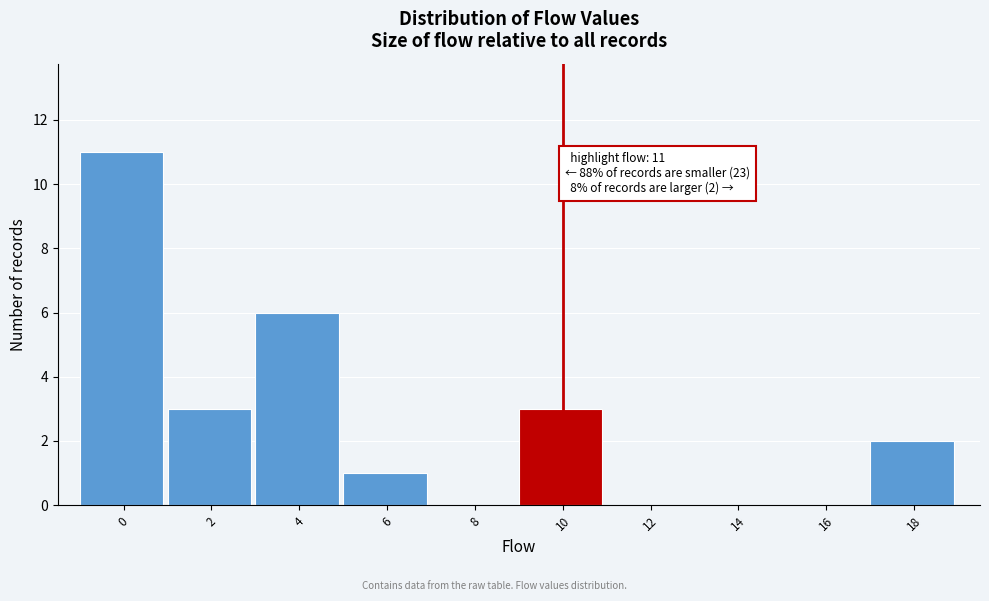

Reading left to right, what are all the values shown in this chart?

0=11	2=3	4=6	6=1	8=0	10=3	12=0	14=0	16=0	18=2